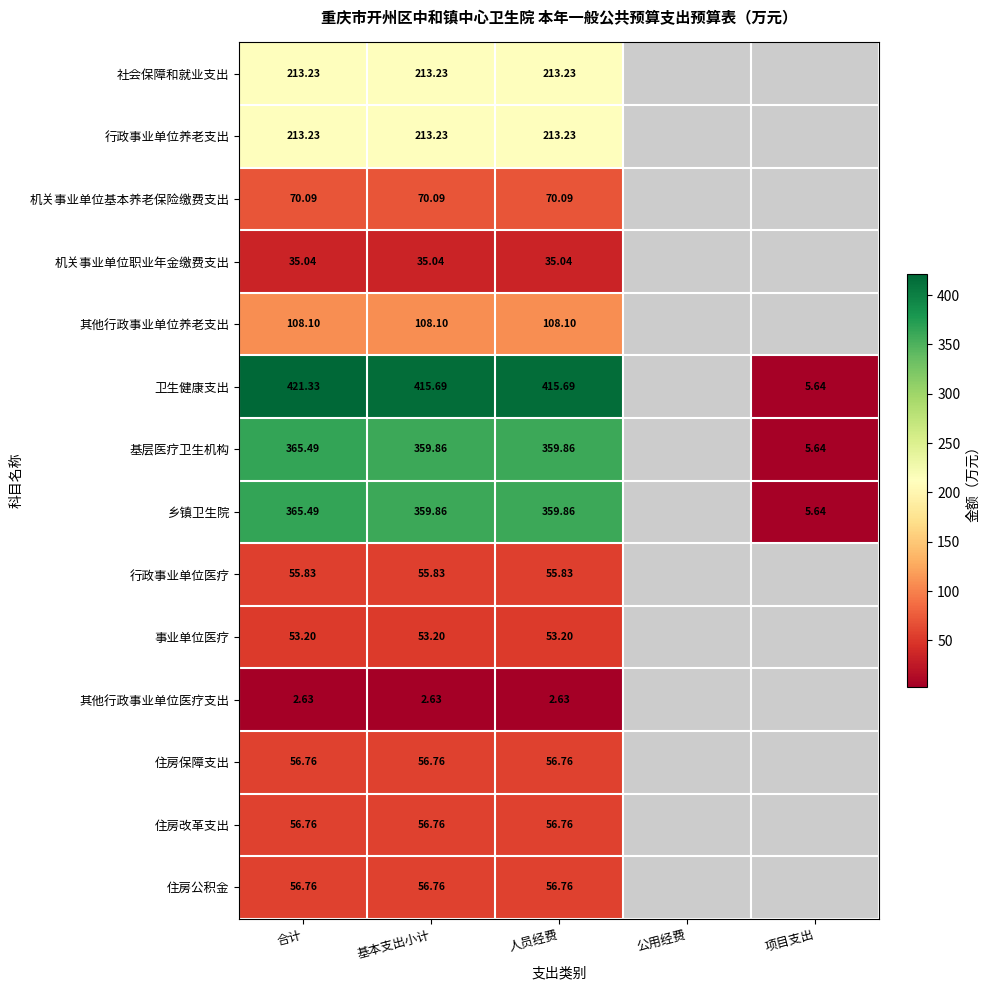

What is the smallest value displayed?

2.6